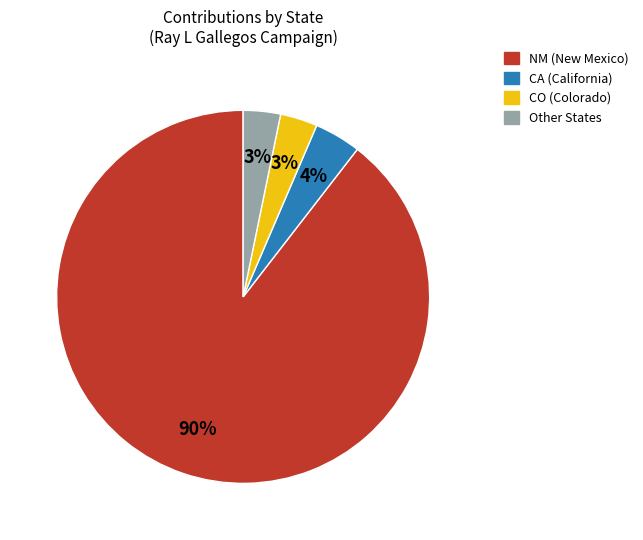

Count the number of slices in the pie.

4